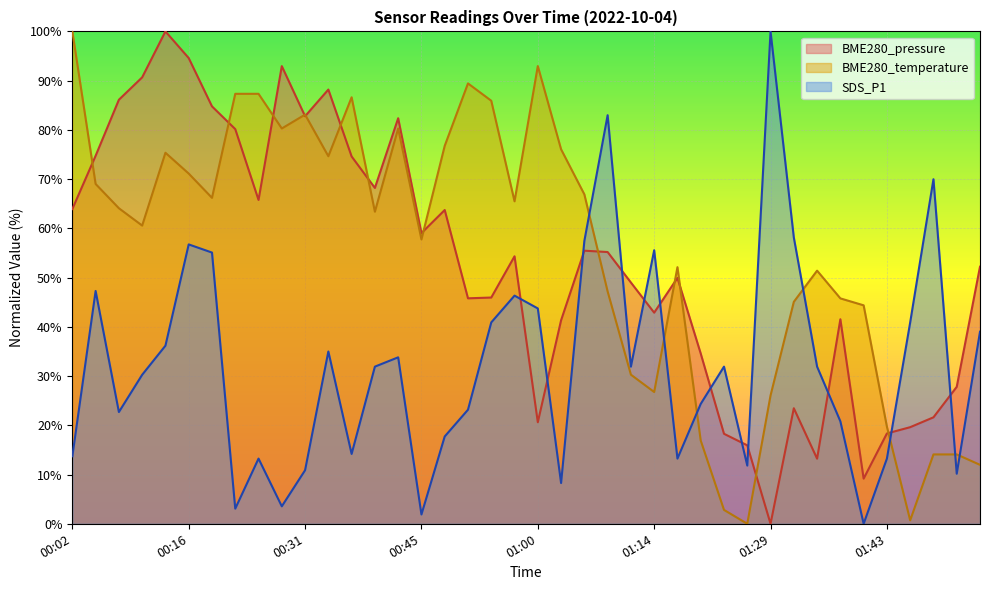

Which series has the largest total across all categories?

BME280_temperature